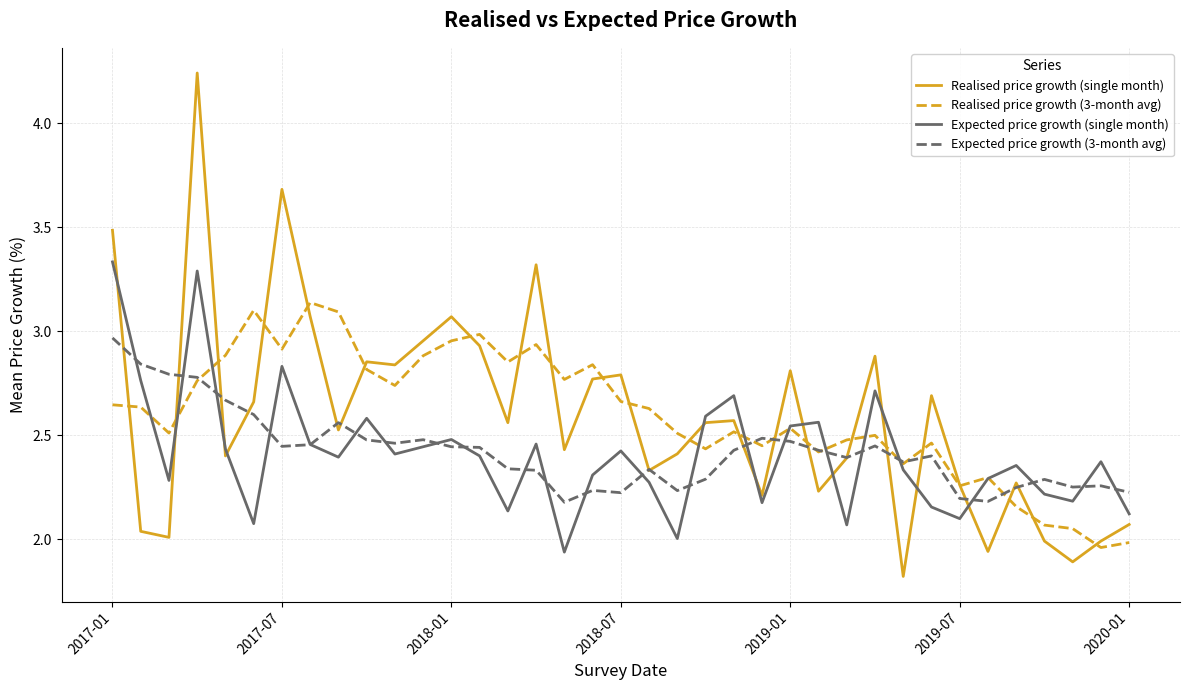

Which series has the largest range (max minus min)?

Realised price growth (single month)